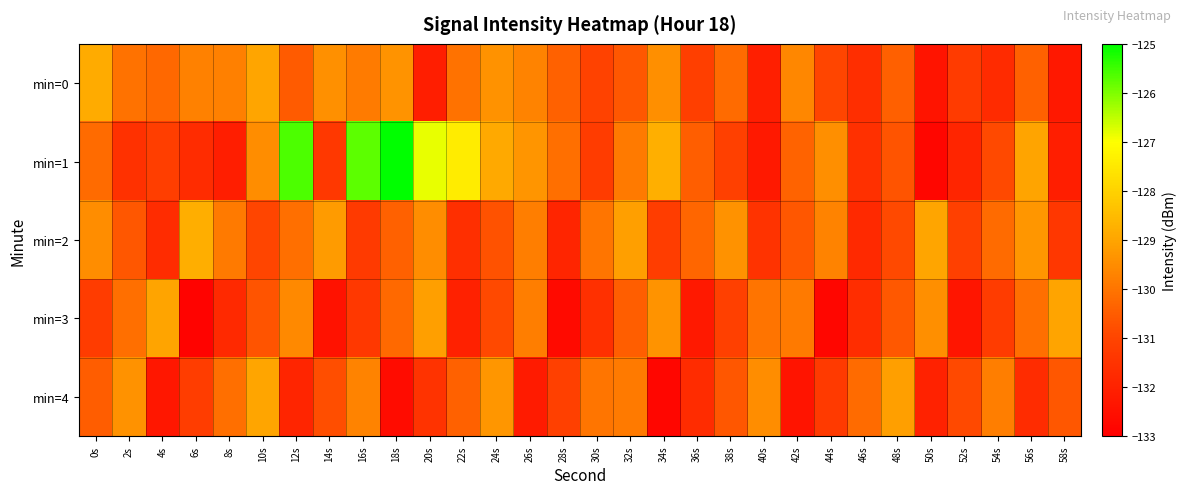

Count the number of data series in this chart.

5